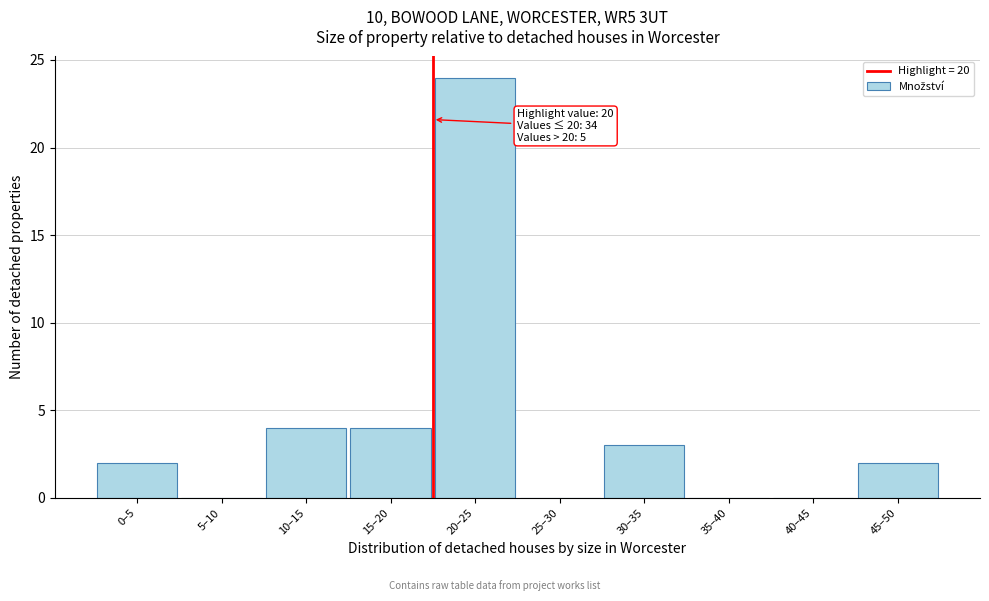

Reading left to right, list all the values displayed in this chart.

0–5=2	5–10=0	10–15=4	15–20=4	20–25=24	25–30=0	30–35=3	35–40=0	40–45=0	45–50=2